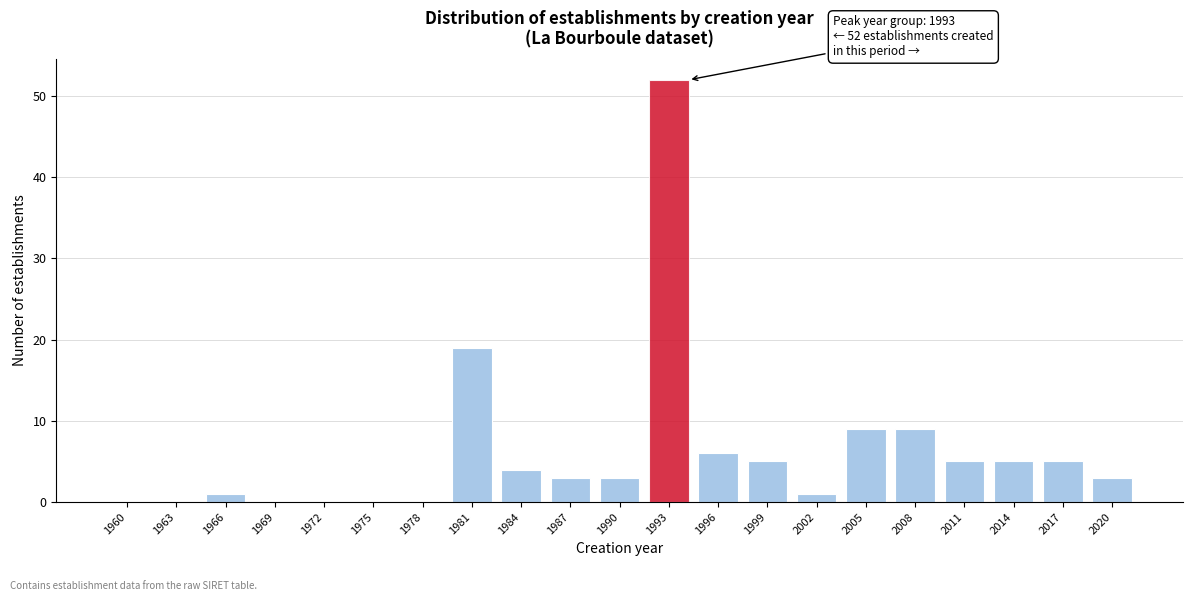

Reading left to right, transcribe all the data shown in this chart.

1960=0	1963=0	1966=1	1969=0	1972=0	1975=0	1978=0	1981=19	1984=4	1987=3	1990=3	1993=52	1996=6	1999=5	2002=1	2005=9	2008=9	2011=5	2014=5	2017=5	2020=3